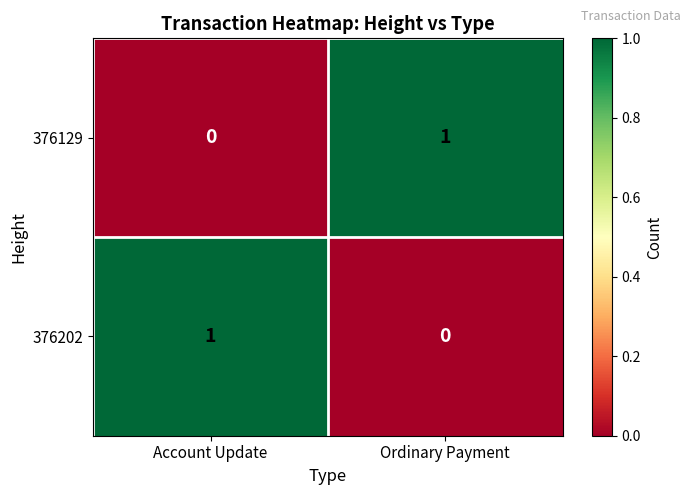

Where is 376202 nearest to the value 0?

Ordinary Payment